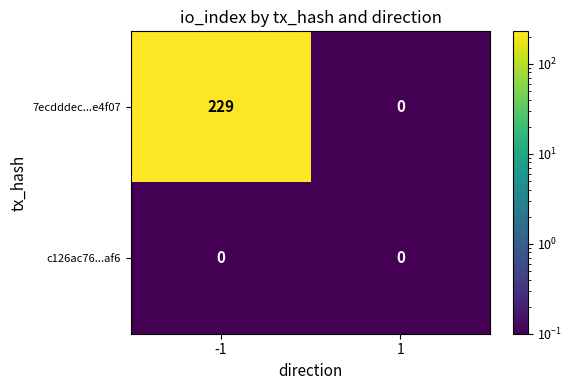

Rank the series by their maximum value, from lowest to highest.

c126ac76...af6, 7ecdddec...e4f07